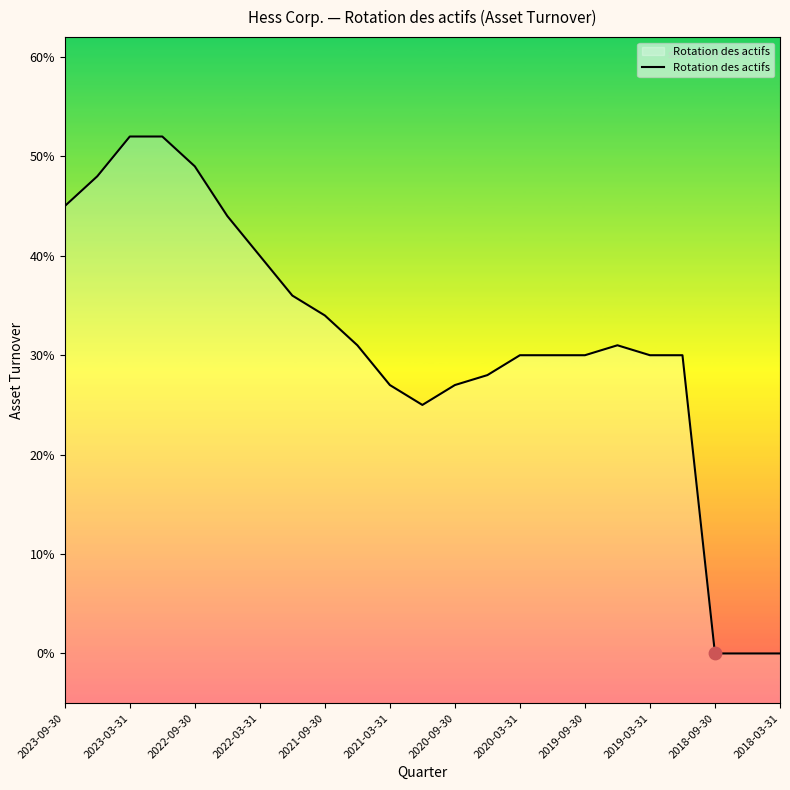

Which has a higher value, 2019-03-31 or 2021-09-30?

2021-09-30